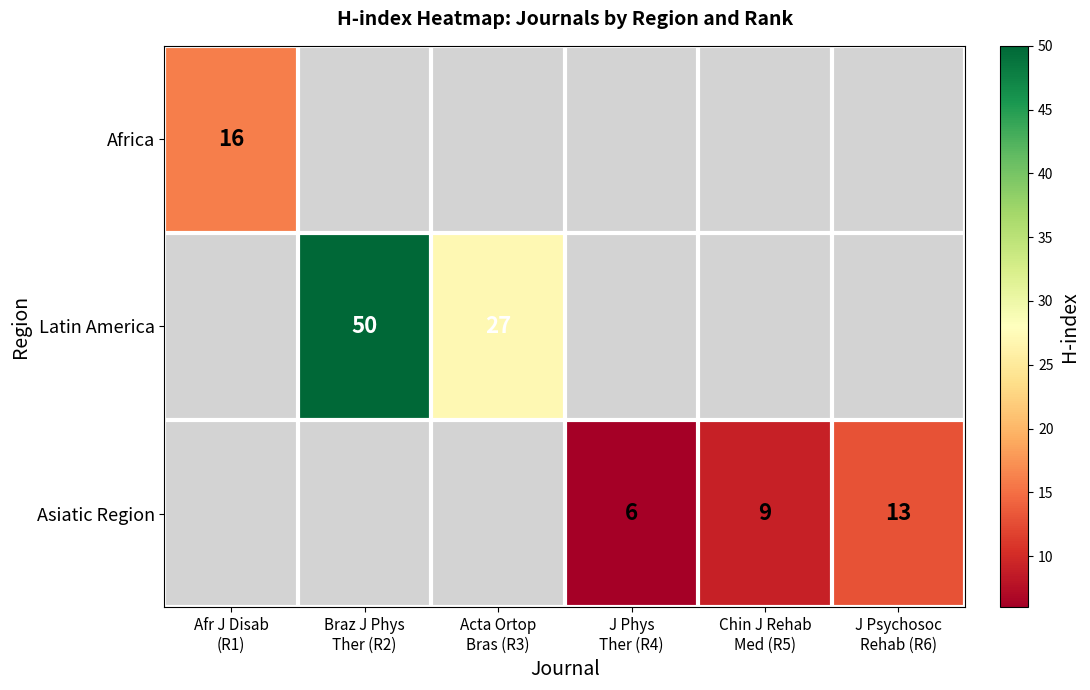

Is the value of Asiatic Region at Afr J Disab (R1) greater than the value of Latin America at Afr J Disab (R1)?

No